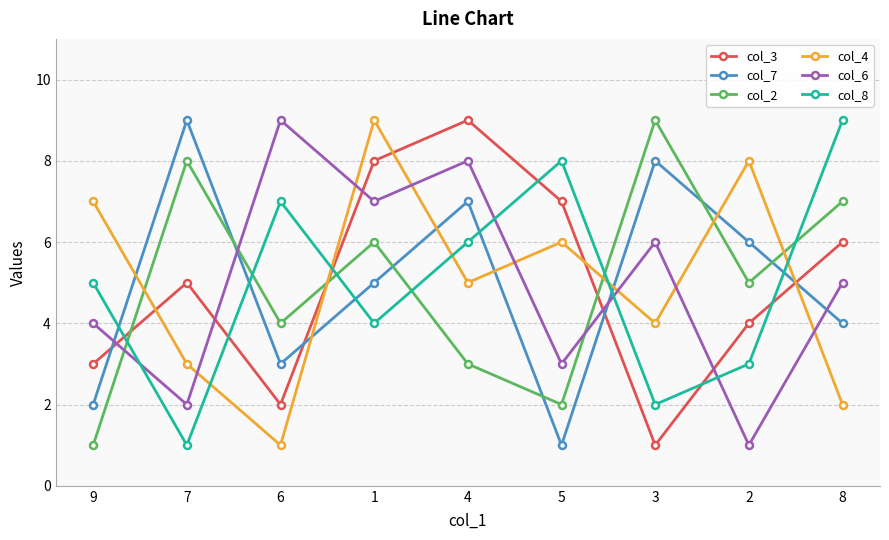

What is the average value of the col_8 series?

5